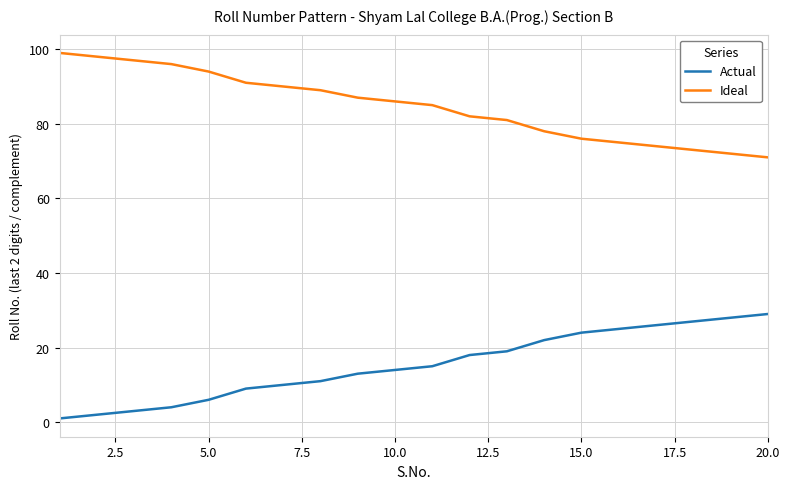

True or false: Ideal and Actual cross at least once.

False